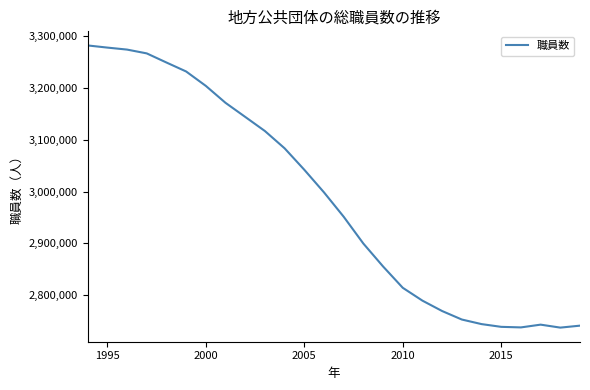

What is the smallest value displayed?

2736860